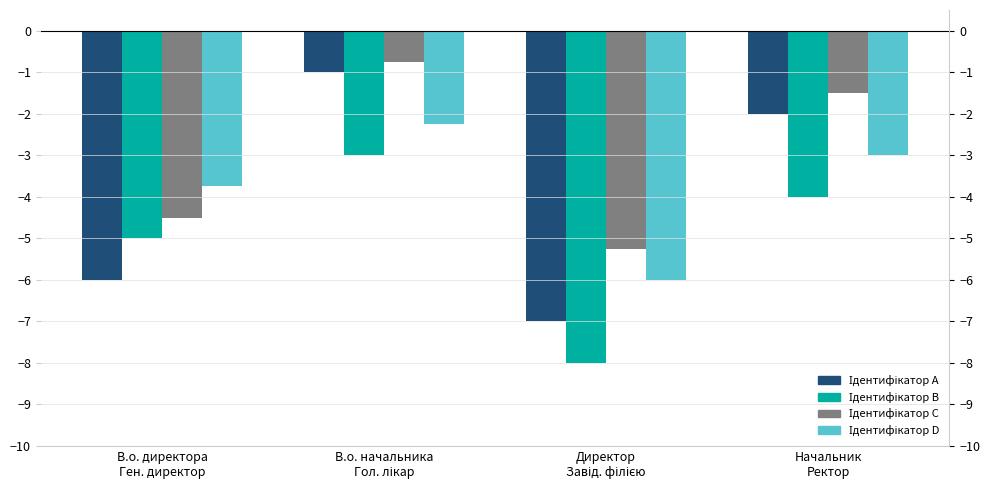

What is the spread (max minus min) of values at В.о. начальника
Гол. лікар?

2.2